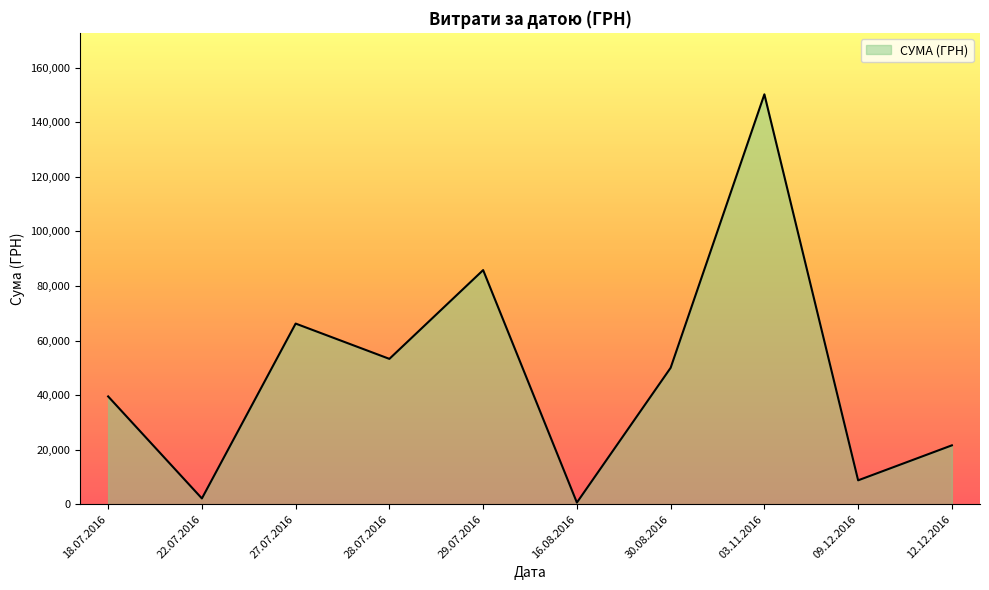

At which label is the value closest to 75412?

27.07.2016